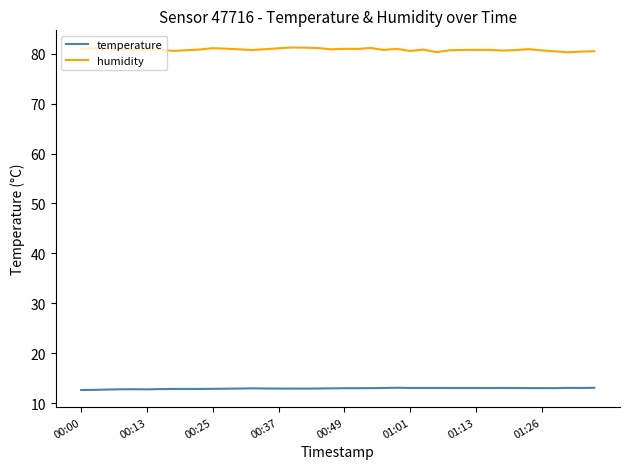

Rank the series by their average value, from lowest to highest.

temperature, humidity